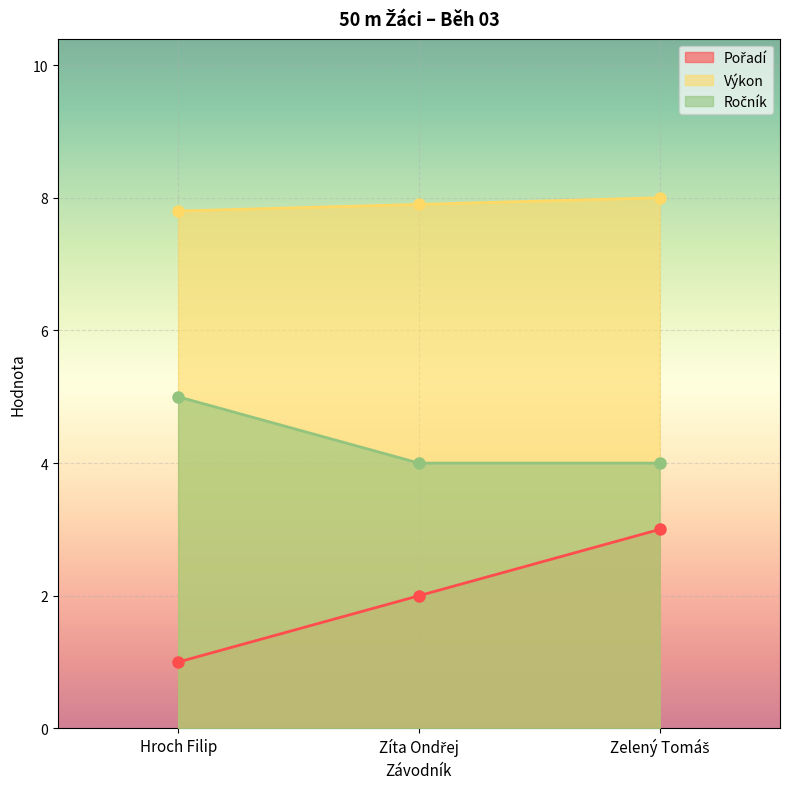

Reading left to right, what are all the values shown in this chart?

Pořadí: 1.0	2.0	3.0
Výkon: 7.8	7.9	8.0
Ročník: 5.0	4.0	4.0